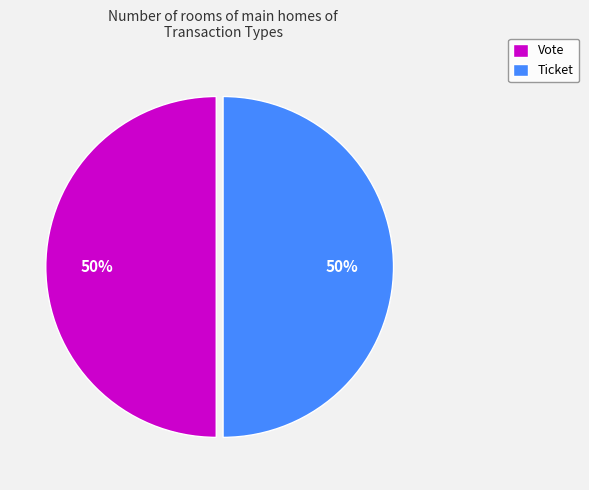

Is it true that Vote is 50% of the pie?

True